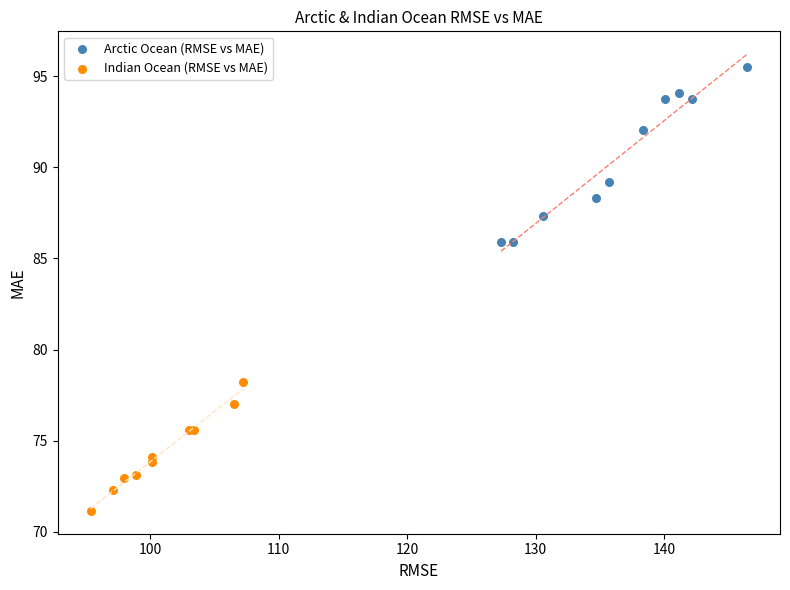

Which series contains the highest Y value?

Arctic Ocean (RMSE vs MAE)